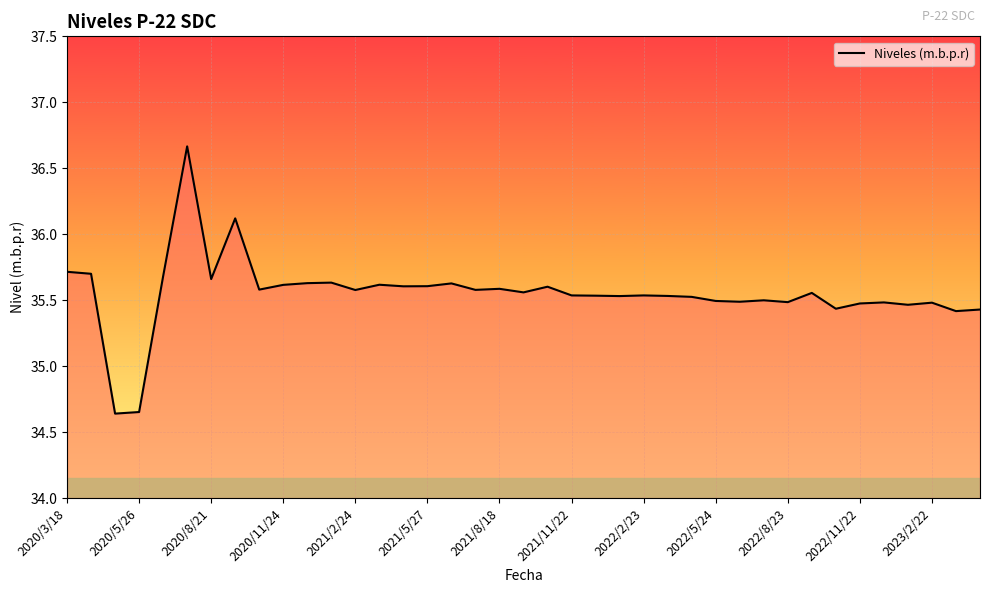

What is the difference between the maximum and minimum values?

2.0